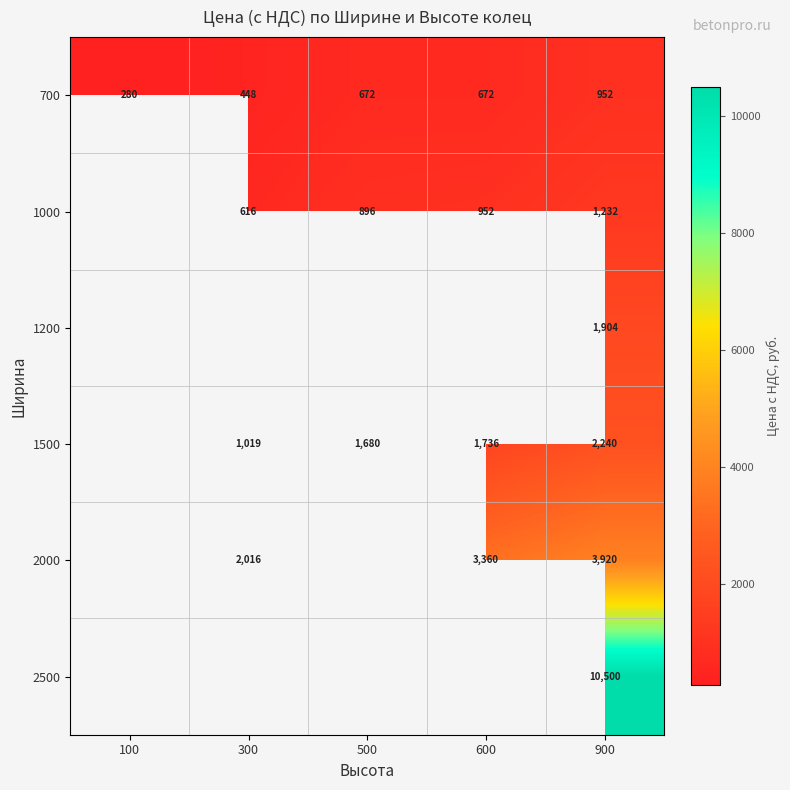

What is the difference between the 1000 values at 500 and 600?

56